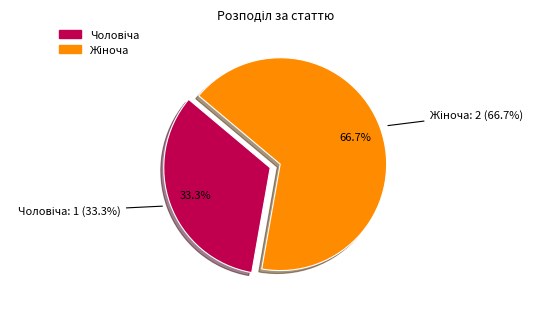

What is the ratio of the value at Чоловіча to the value at Жіноча?

0.5